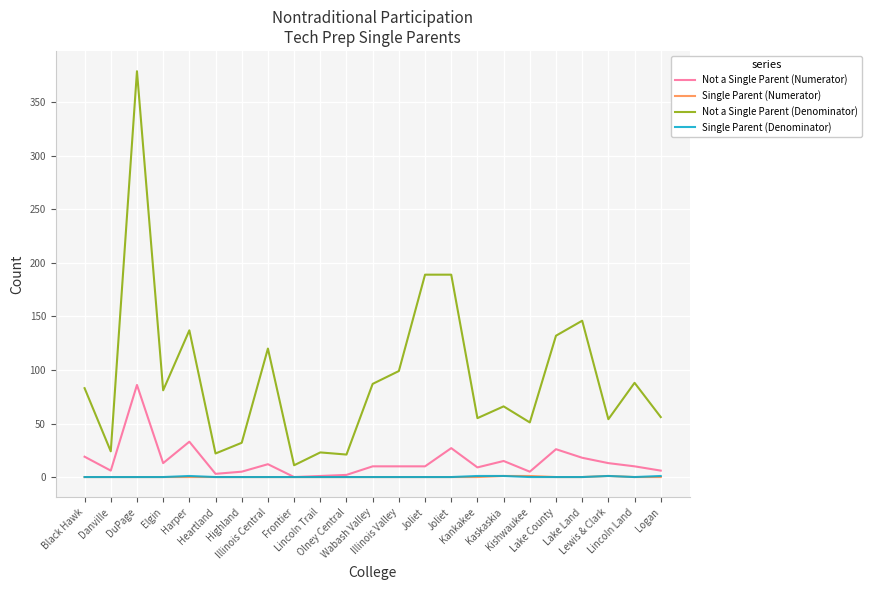

Reading left to right, extract all data points from this chart.

Not a Single Parent (Numerator): Black Hawk=19	Danville=6	DuPage=86	Elgin=13	Harper=33	Heartland=3	Highland=5	Illinois Central=12	Frontier=0	Lincoln Trail=1	Olney Central=2	Wabash Valley=10	Illinois Valley=10	Joliet=10	Joliet=27	Kankakee=9	Kaskaskia=15	Kishwaukee=5	Lake County=26	Lake Land=18	Lewis & Clark=13	Lincoln Land=10	Logan=6
Single Parent (Numerator): Black Hawk=0	Danville=0	DuPage=0	Elgin=0	Harper=0	Heartland=0	Highland=0	Illinois Central=0	Frontier=0	Lincoln Trail=0	Olney Central=0	Wabash Valley=0	Illinois Valley=0	Joliet=0	Joliet=0	Kankakee=0	Kaskaskia=1	Kishwaukee=1	Lake County=0	Lake Land=0	Lewis & Clark=1	Lincoln Land=0	Logan=0
Not a Single Parent (Denominator): Black Hawk=83	Danville=24	DuPage=379	Elgin=81	Harper=137	Heartland=22	Highland=32	Illinois Central=120	Frontier=11	Lincoln Trail=23	Olney Central=21	Wabash Valley=87	Illinois Valley=99	Joliet=189	Joliet=189	Kankakee=55	Kaskaskia=66	Kishwaukee=51	Lake County=132	Lake Land=146	Lewis & Clark=54	Lincoln Land=88	Logan=56
Single Parent (Denominator): Black Hawk=0	Danville=0	DuPage=0	Elgin=0	Harper=1	Heartland=0	Highland=0	Illinois Central=0	Frontier=0	Lincoln Trail=0	Olney Central=0	Wabash Valley=0	Illinois Valley=0	Joliet=0	Joliet=0	Kankakee=1	Kaskaskia=1	Kishwaukee=0	Lake County=0	Lake Land=0	Lewis & Clark=1	Lincoln Land=0	Logan=1